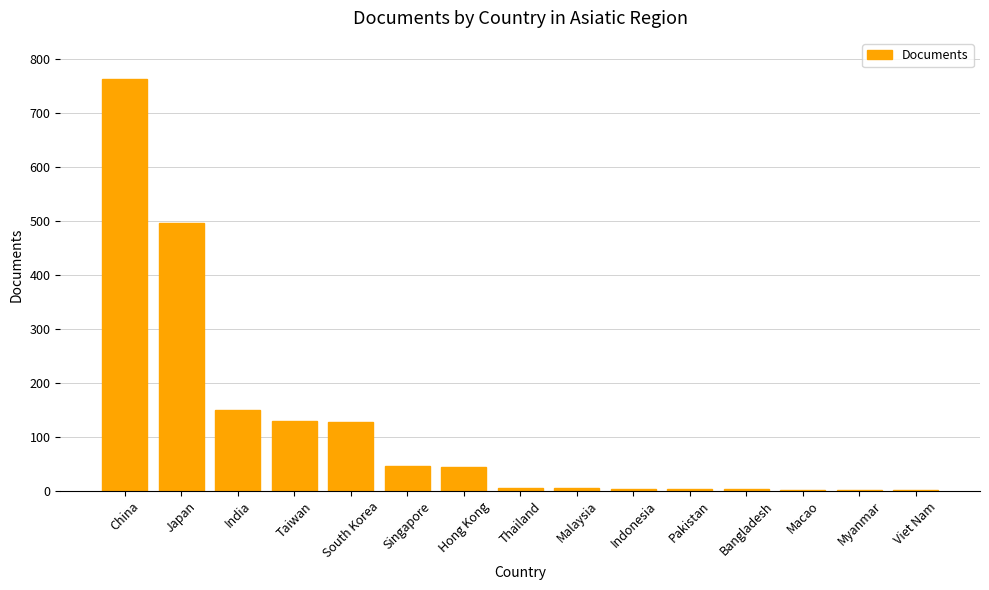

The value at Macao is 1. True or false?

True